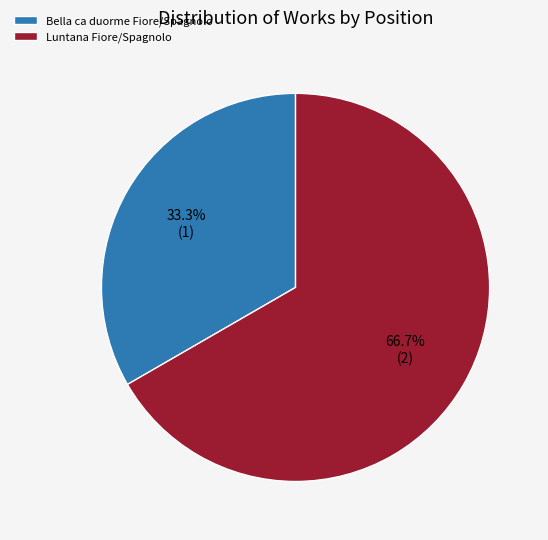

Does Luntana Fiore/Spagnolo represent more than half of the total?

Yes